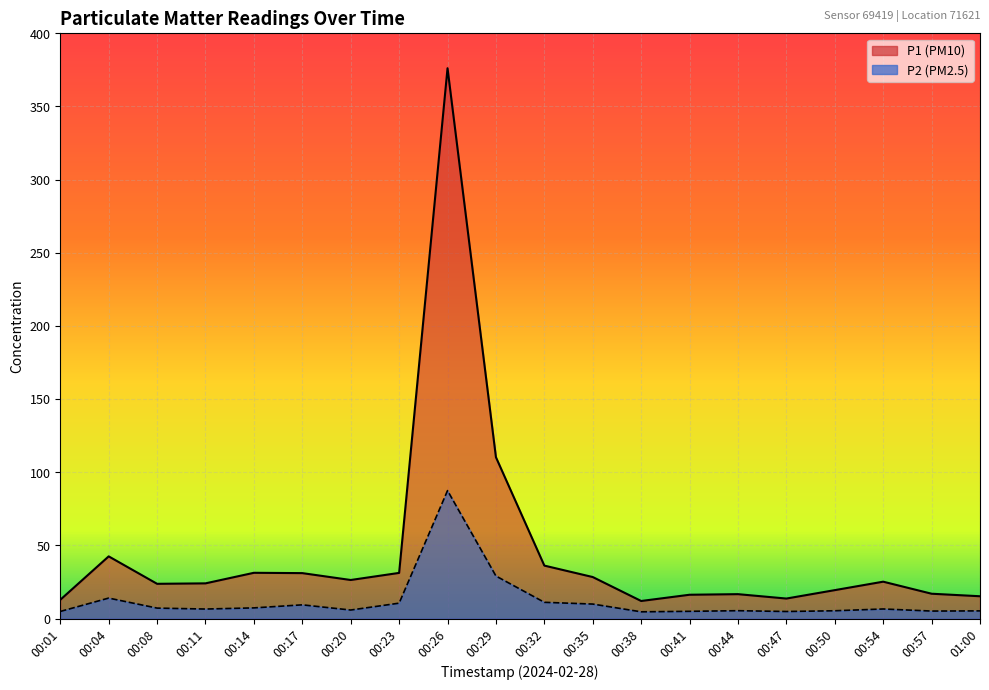

True or false: P2 has a value of 9.3 at 00:11.

False